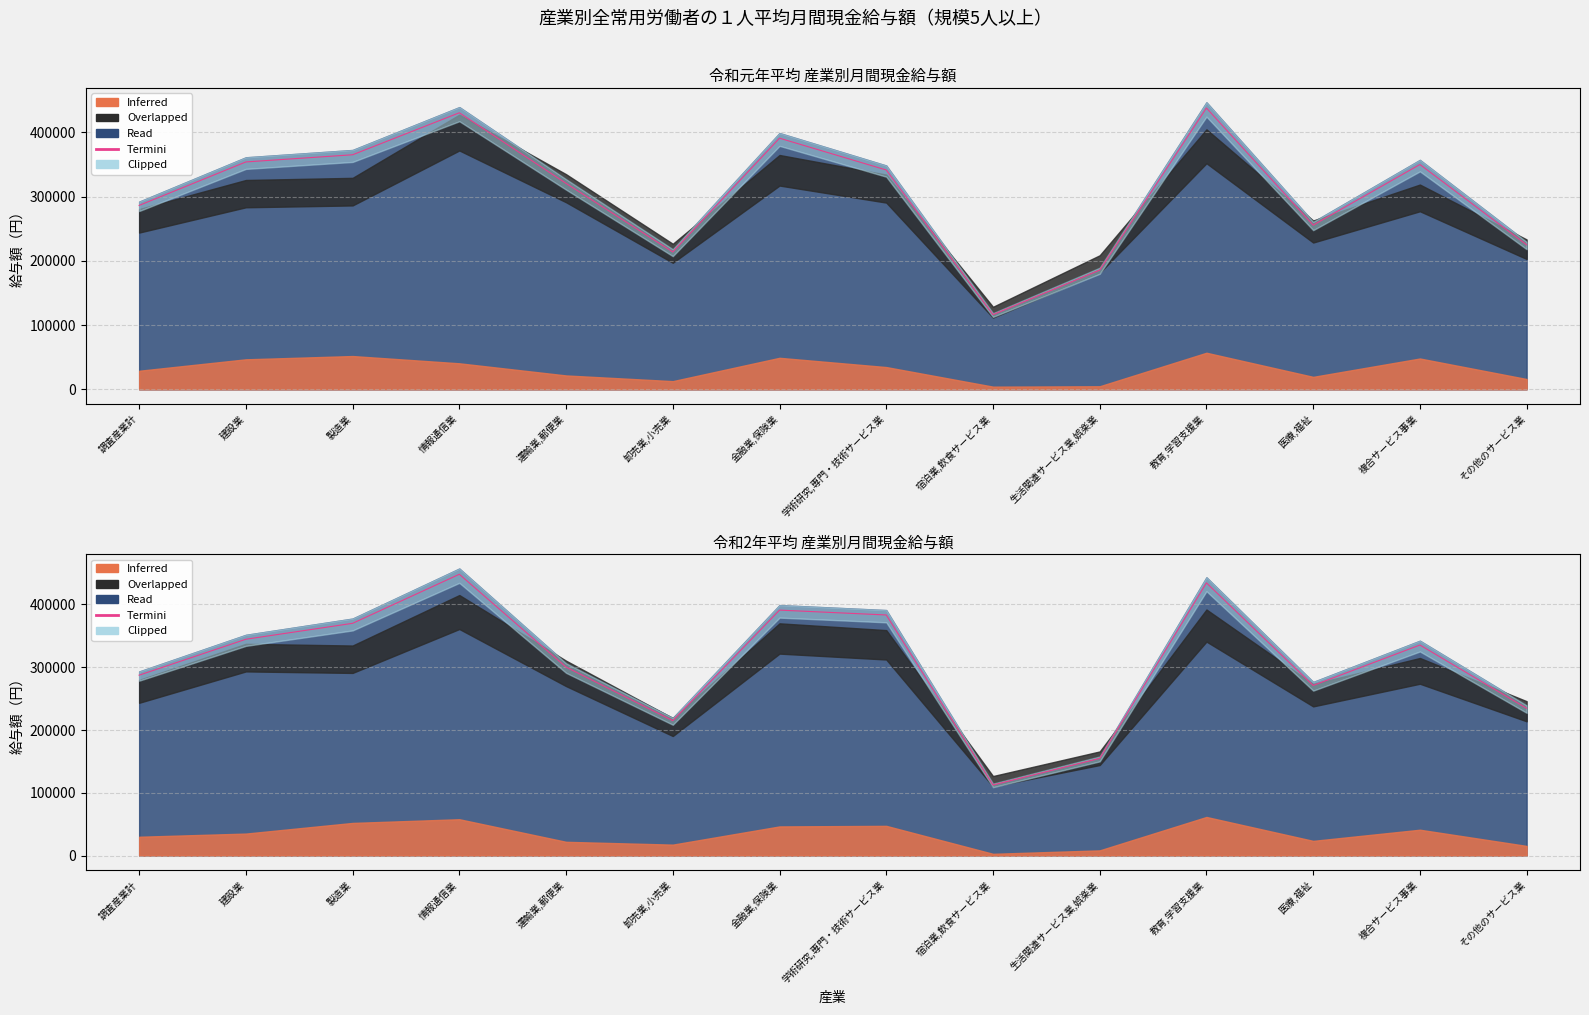

What is the ratio of the value at 学術研究,専門・技術サービス業 to the value at 教育,学習支援業?

0.9